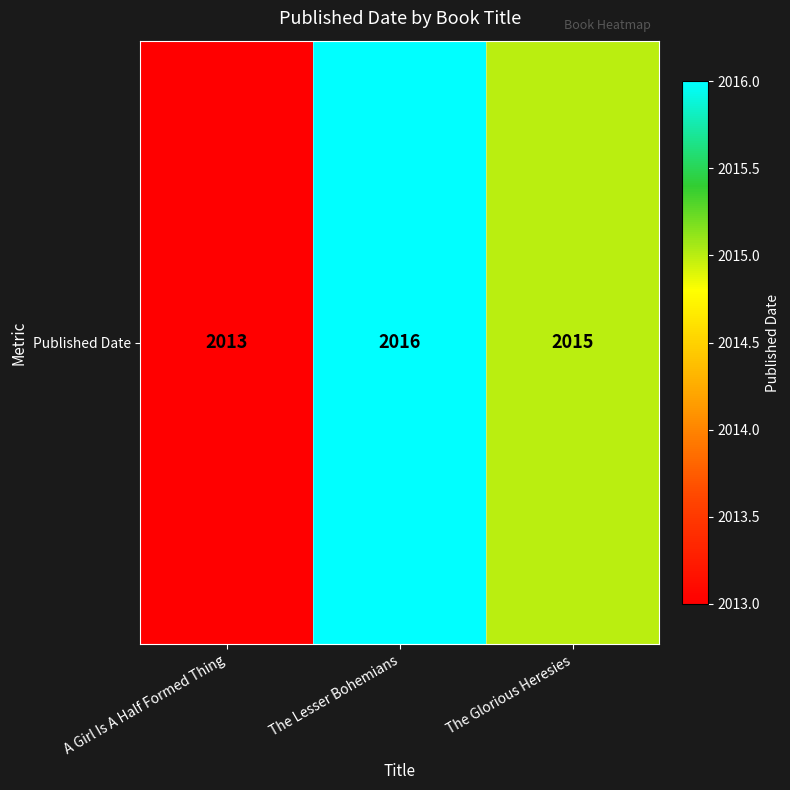

Between A Girl Is A Half Formed Thing and The Lesser Bohemians, which is larger?

The Lesser Bohemians